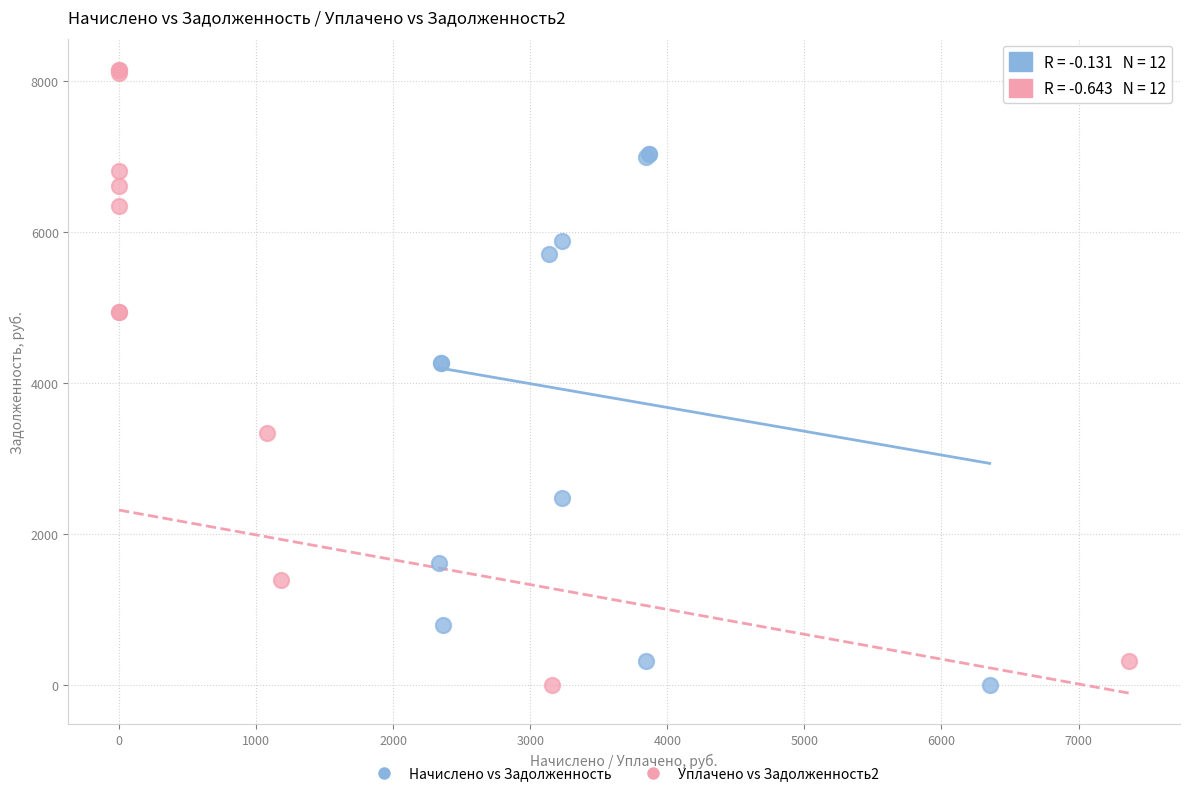

What are all the series names shown in the legend?

Начислено vs Задолженность, Уплачено vs Задолженность2